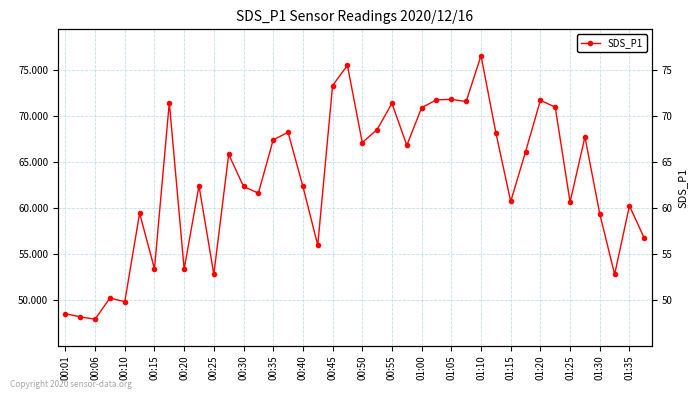

How many interior local valleys (lower than both neighbors) does the data have?

13